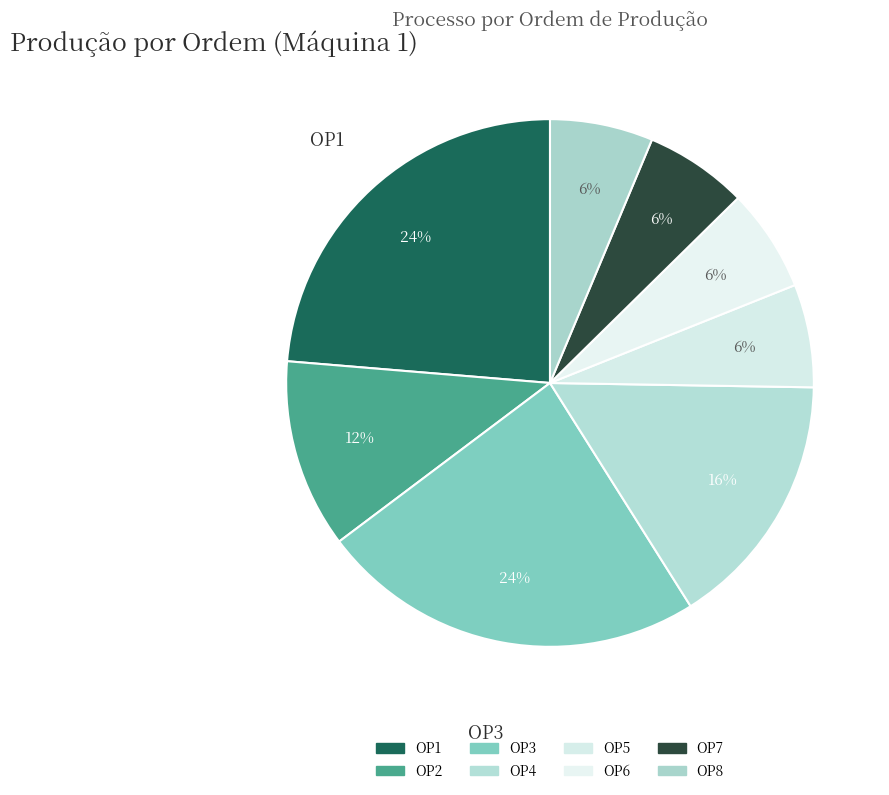

Count the number of slices in the pie.

8